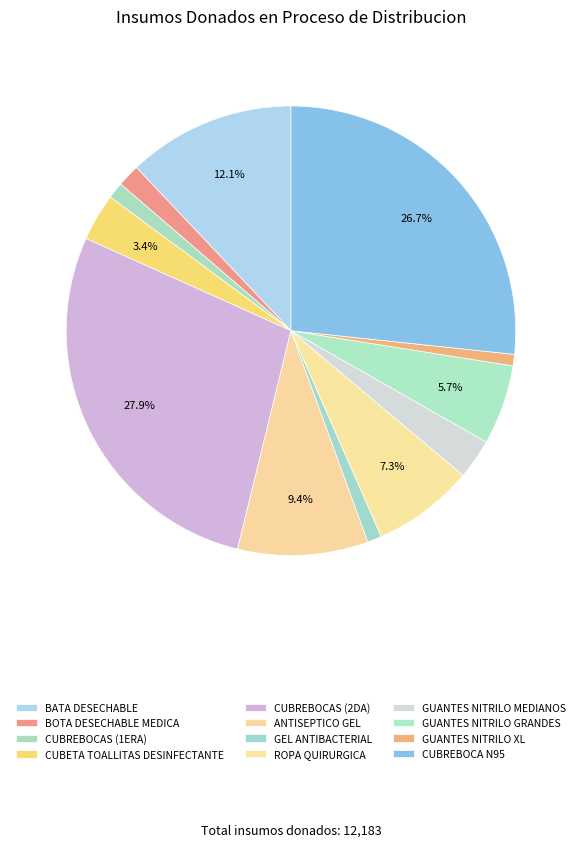

To the nearest percent, what is the combined percentage of ROPA QUIRURGICA and CUBREBOCAS (1ERA)?

8%